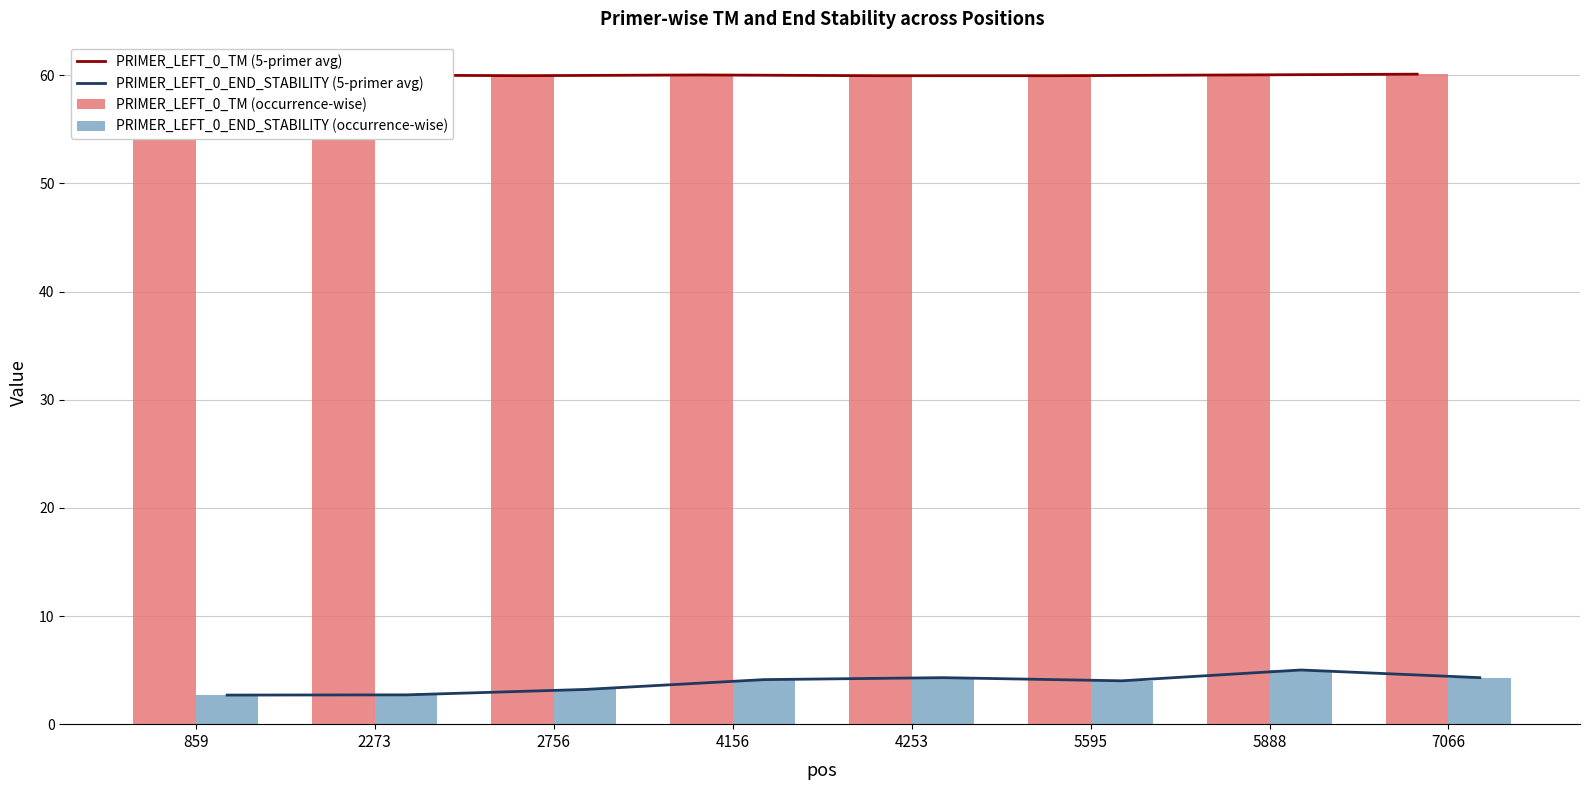

What is the value of the PRIMER_LEFT_0_TM (occurrence-wise) bar at the 4th from the left?

60.0